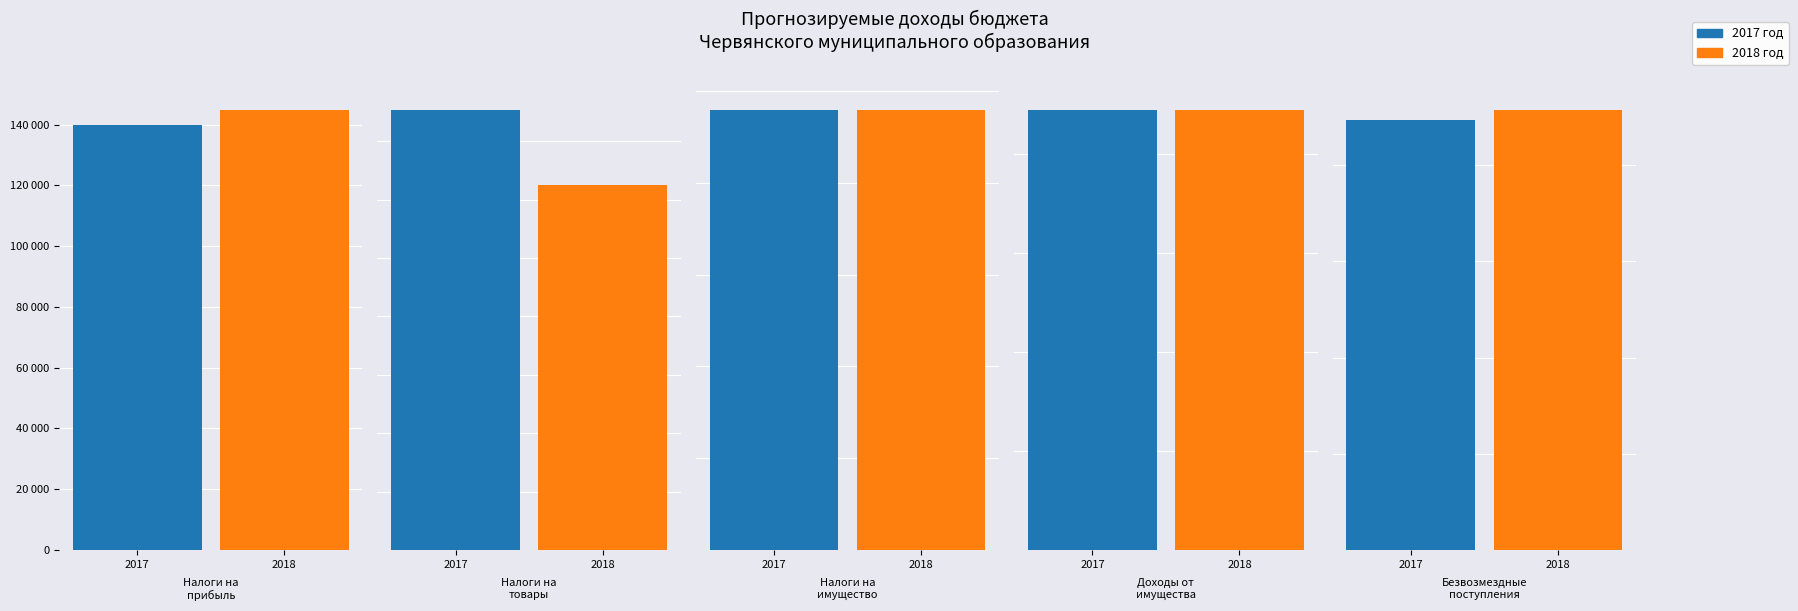

What is the label of the 5th bar from the left?

БЕЗВОЗМЕЗДНЫЕ ПОСТУПЛЕНИЯ